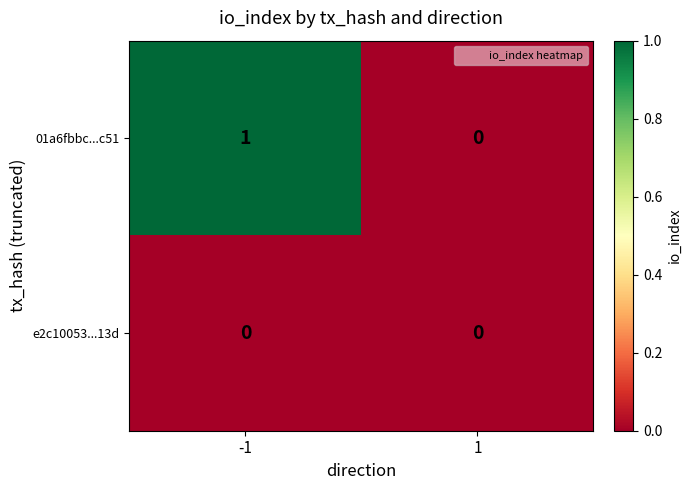

Which series has the widest spread of values?

01a6fbbc...c51